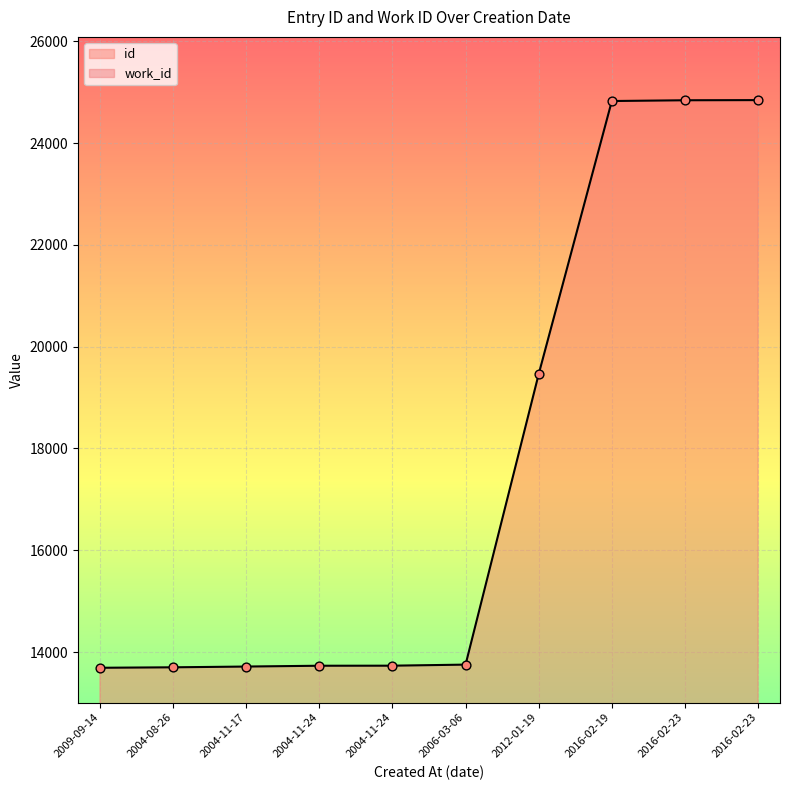

Which series contains the lowest Y value?

work_id